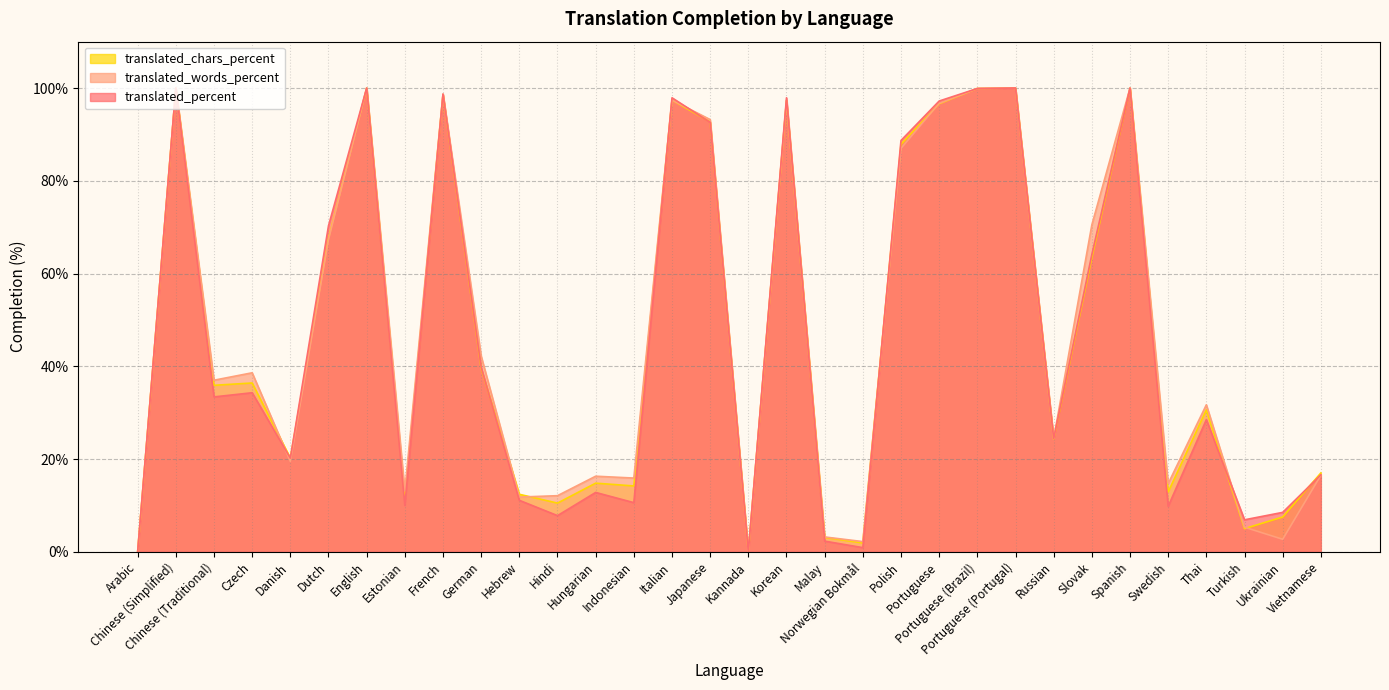

How many times do translated_words_percent and translated_chars_percent cross each other?

6